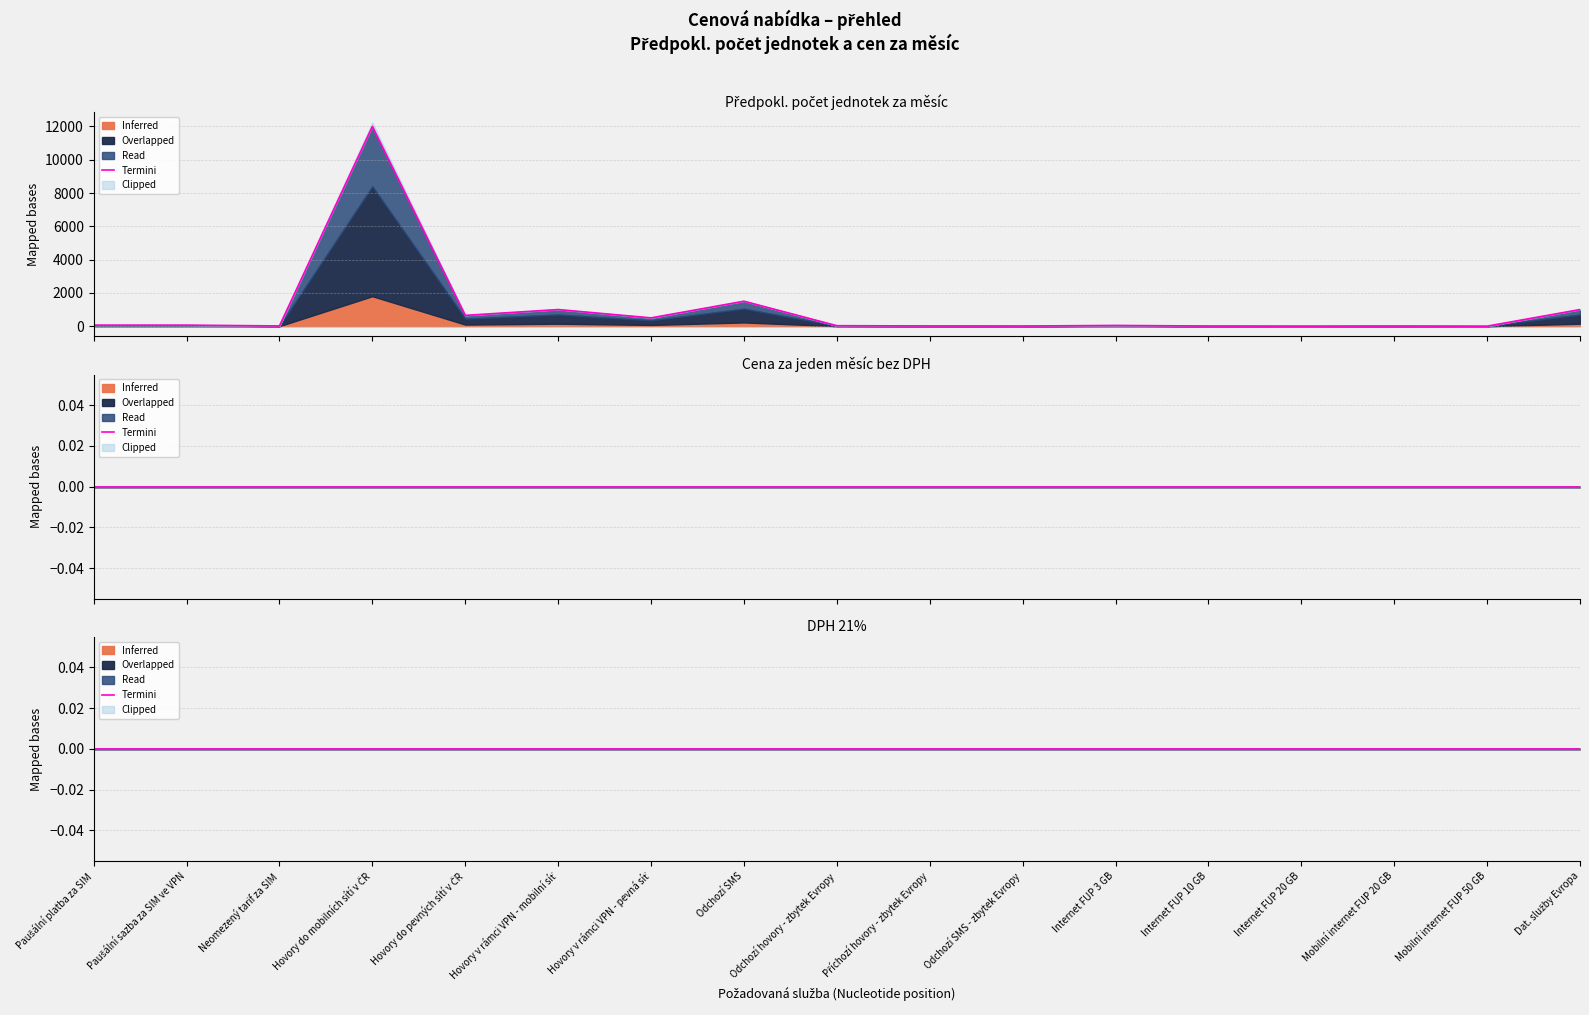

In Předpokl. počet jednotek za měsíc, how many points are lower than both neighbors (excluding endpoints)?

6